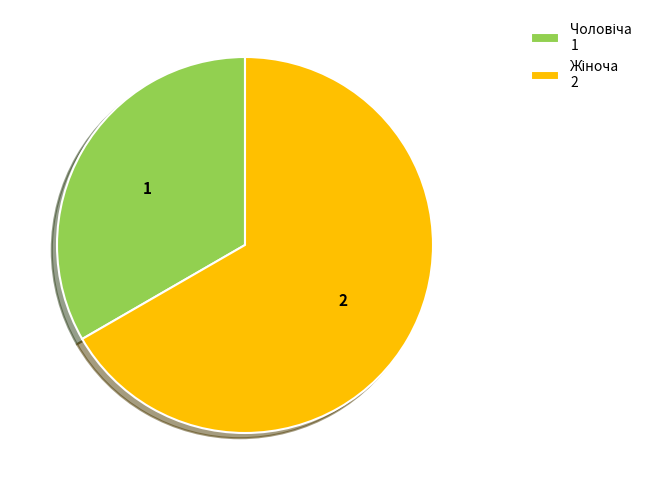

Is there a majority slice in this chart?

Yes